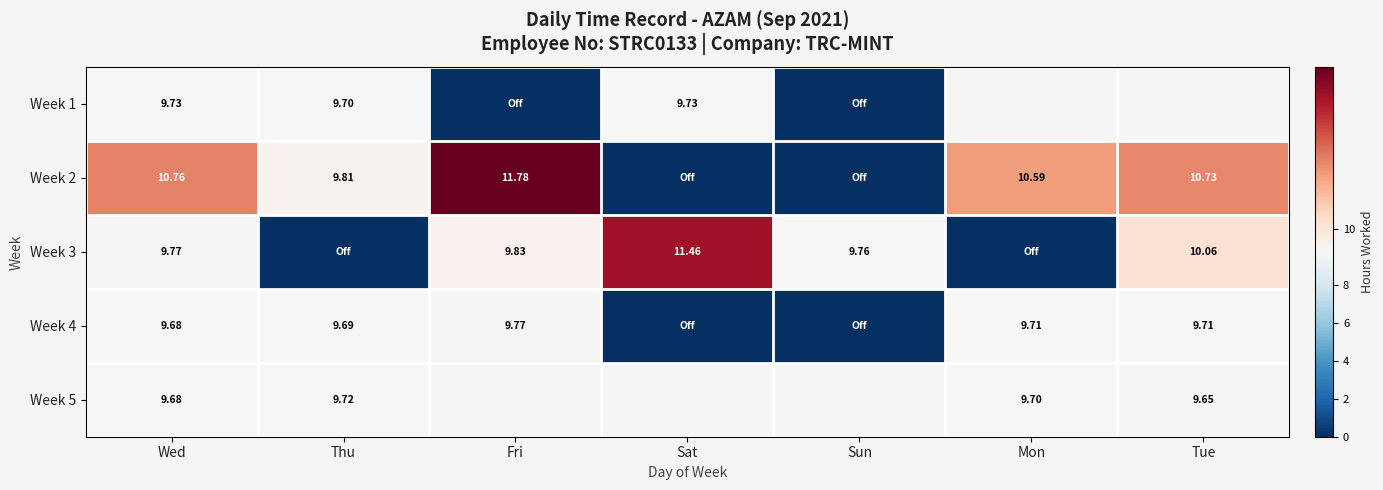

Which category has the lowest value in the Week 4 series?

Sat